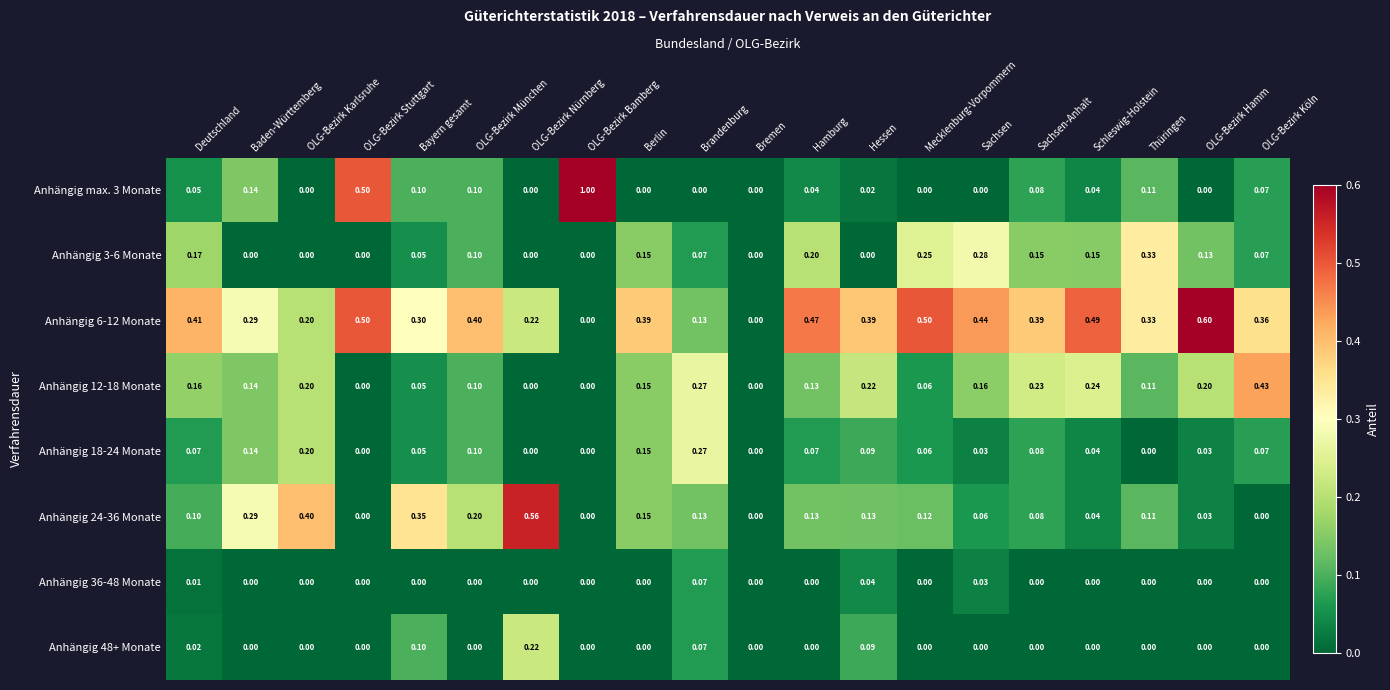

Reading right to left, transcribe all the data shown in this chart.

Anhängig max. 3 Monate: OLG-Bezirk Köln=0.1	OLG-Bezirk Hamm=0.0	Thüringen=0.1	Schleswig-Holstein=0.0	Sachsen-Anhalt=0.1	Sachsen=0.0	Mecklenburg-Vorpommern=0.0	Hessen=0.0	Hamburg=0.0	Bremen=0.0	Brandenburg=0.0	Berlin=0.0	OLG-Bezirk Bamberg=1.0	OLG-Bezirk Nürnberg=0.0	OLG-Bezirk München=0.1	Bayern gesamt=0.1	OLG-Bezirk Stuttgart=0.5	OLG-Bezirk Karlsruhe=0.0	Baden-Württemberg=0.1	Deutschland=0.1
Anhängig 3-6 Monate: OLG-Bezirk Köln=0.1	OLG-Bezirk Hamm=0.1	Thüringen=0.3	Schleswig-Holstein=0.1	Sachsen-Anhalt=0.1	Sachsen=0.3	Mecklenburg-Vorpommern=0.2	Hessen=0.0	Hamburg=0.2	Bremen=0.0	Brandenburg=0.1	Berlin=0.1	OLG-Bezirk Bamberg=0.0	OLG-Bezirk Nürnberg=0.0	OLG-Bezirk München=0.1	Bayern gesamt=0.1	OLG-Bezirk Stuttgart=0.0	OLG-Bezirk Karlsruhe=0.0	Baden-Württemberg=0.0	Deutschland=0.2
Anhängig 6-12 Monate: OLG-Bezirk Köln=0.4	OLG-Bezirk Hamm=0.6	Thüringen=0.3	Schleswig-Holstein=0.5	Sachsen-Anhalt=0.4	Sachsen=0.4	Mecklenburg-Vorpommern=0.5	Hessen=0.4	Hamburg=0.5	Bremen=0.0	Brandenburg=0.1	Berlin=0.4	OLG-Bezirk Bamberg=0.0	OLG-Bezirk Nürnberg=0.2	OLG-Bezirk München=0.4	Bayern gesamt=0.3	OLG-Bezirk Stuttgart=0.5	OLG-Bezirk Karlsruhe=0.2	Baden-Württemberg=0.3	Deutschland=0.4
Anhängig 12-18 Monate: OLG-Bezirk Köln=0.4	OLG-Bezirk Hamm=0.2	Thüringen=0.1	Schleswig-Holstein=0.2	Sachsen-Anhalt=0.2	Sachsen=0.2	Mecklenburg-Vorpommern=0.1	Hessen=0.2	Hamburg=0.1	Bremen=0.0	Brandenburg=0.3	Berlin=0.1	OLG-Bezirk Bamberg=0.0	OLG-Bezirk Nürnberg=0.0	OLG-Bezirk München=0.1	Bayern gesamt=0.1	OLG-Bezirk Stuttgart=0.0	OLG-Bezirk Karlsruhe=0.2	Baden-Württemberg=0.1	Deutschland=0.2
Anhängig 18-24 Monate: OLG-Bezirk Köln=0.1	OLG-Bezirk Hamm=0.0	Thüringen=0.0	Schleswig-Holstein=0.0	Sachsen-Anhalt=0.1	Sachsen=0.0	Mecklenburg-Vorpommern=0.1	Hessen=0.1	Hamburg=0.1	Bremen=0.0	Brandenburg=0.3	Berlin=0.1	OLG-Bezirk Bamberg=0.0	OLG-Bezirk Nürnberg=0.0	OLG-Bezirk München=0.1	Bayern gesamt=0.1	OLG-Bezirk Stuttgart=0.0	OLG-Bezirk Karlsruhe=0.2	Baden-Württemberg=0.1	Deutschland=0.1
Anhängig 24-36 Monate: OLG-Bezirk Köln=0.0	OLG-Bezirk Hamm=0.0	Thüringen=0.1	Schleswig-Holstein=0.0	Sachsen-Anhalt=0.1	Sachsen=0.1	Mecklenburg-Vorpommern=0.1	Hessen=0.1	Hamburg=0.1	Bremen=0.0	Brandenburg=0.1	Berlin=0.1	OLG-Bezirk Bamberg=0.0	OLG-Bezirk Nürnberg=0.6	OLG-Bezirk München=0.2	Bayern gesamt=0.3	OLG-Bezirk Stuttgart=0.0	OLG-Bezirk Karlsruhe=0.4	Baden-Württemberg=0.3	Deutschland=0.1
Anhängig 36-48 Monate: OLG-Bezirk Köln=0.0	OLG-Bezirk Hamm=0.0	Thüringen=0.0	Schleswig-Holstein=0.0	Sachsen-Anhalt=0.0	Sachsen=0.0	Mecklenburg-Vorpommern=0.0	Hessen=0.0	Hamburg=0.0	Bremen=0.0	Brandenburg=0.1	Berlin=0.0	OLG-Bezirk Bamberg=0.0	OLG-Bezirk Nürnberg=0.0	OLG-Bezirk München=0.0	Bayern gesamt=0.0	OLG-Bezirk Stuttgart=0.0	OLG-Bezirk Karlsruhe=0.0	Baden-Württemberg=0.0	Deutschland=0.0
Anhängig 48+ Monate: OLG-Bezirk Köln=0.0	OLG-Bezirk Hamm=0.0	Thüringen=0.0	Schleswig-Holstein=0.0	Sachsen-Anhalt=0.0	Sachsen=0.0	Mecklenburg-Vorpommern=0.0	Hessen=0.1	Hamburg=0.0	Bremen=0.0	Brandenburg=0.1	Berlin=0.0	OLG-Bezirk Bamberg=0.0	OLG-Bezirk Nürnberg=0.2	OLG-Bezirk München=0.0	Bayern gesamt=0.1	OLG-Bezirk Stuttgart=0.0	OLG-Bezirk Karlsruhe=0.0	Baden-Württemberg=0.0	Deutschland=0.0